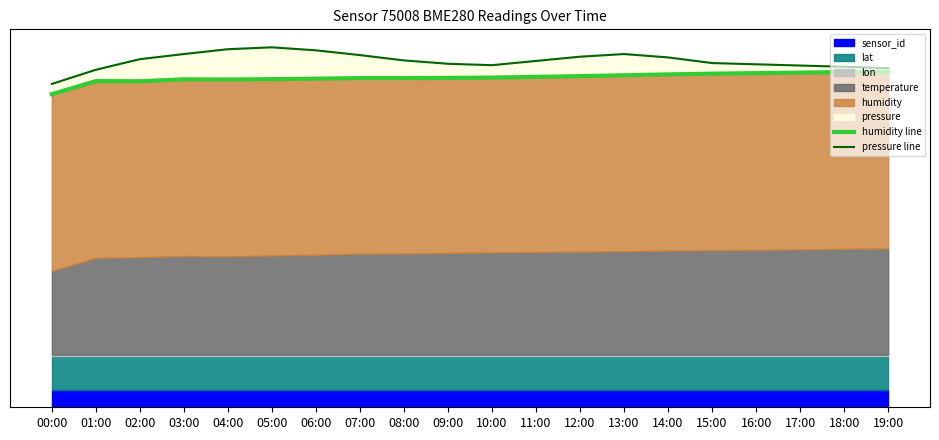

List the series in order of their overall mean, lowest first.

humidity line, pressure line